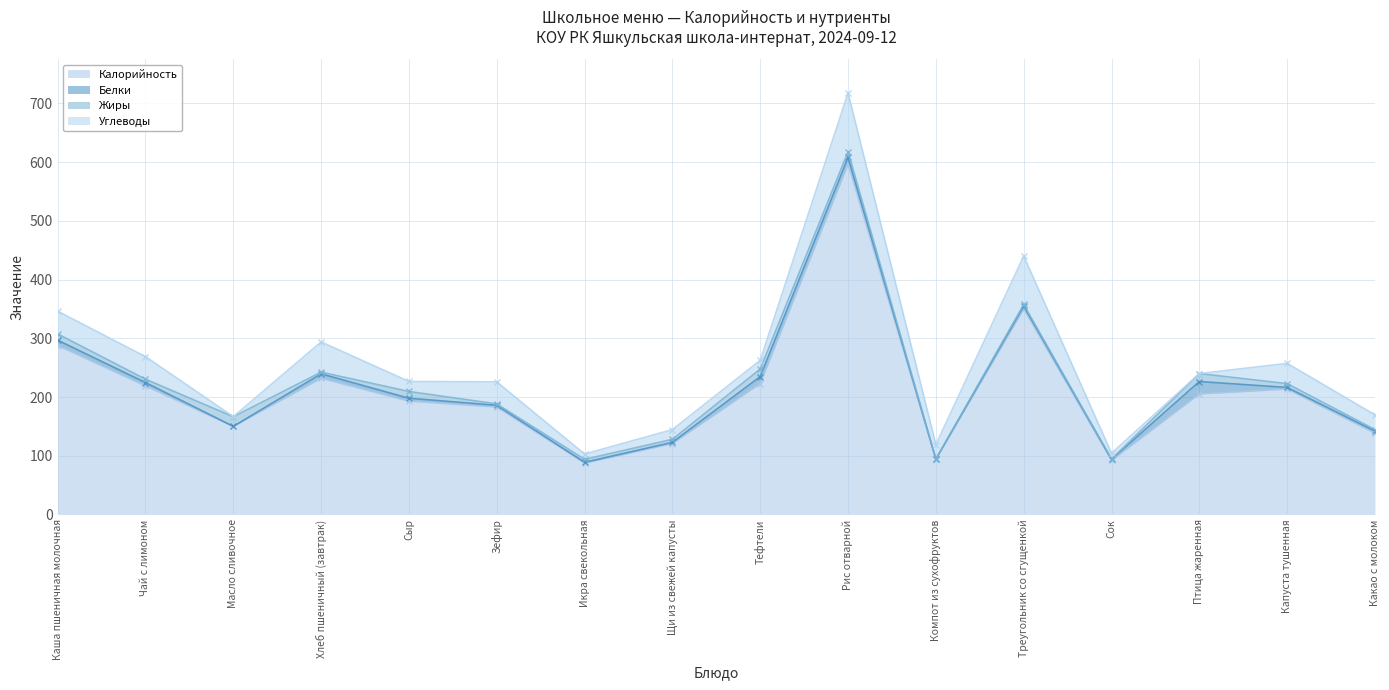

Between Хлеб пшеничный (завтрак) and Щи из свежей капусты, which series saw the biggest shift?

Калорийность